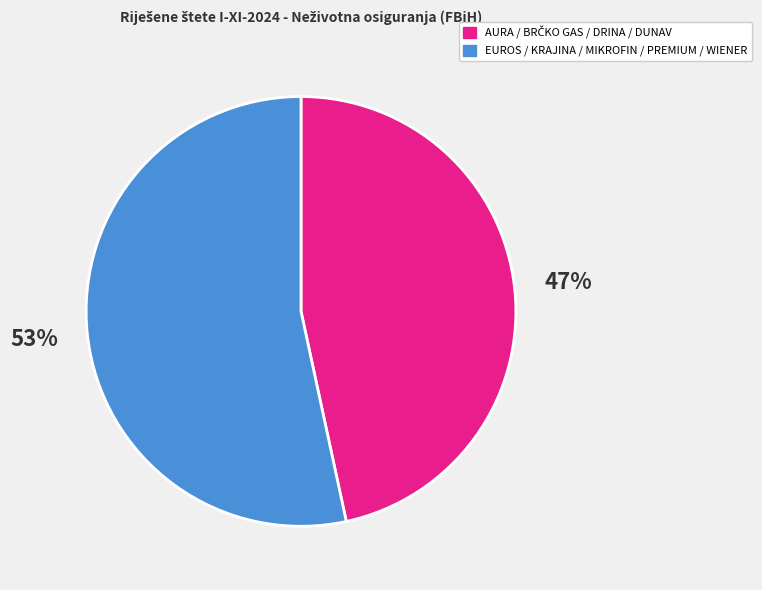

Is there a majority slice in this chart?

Yes